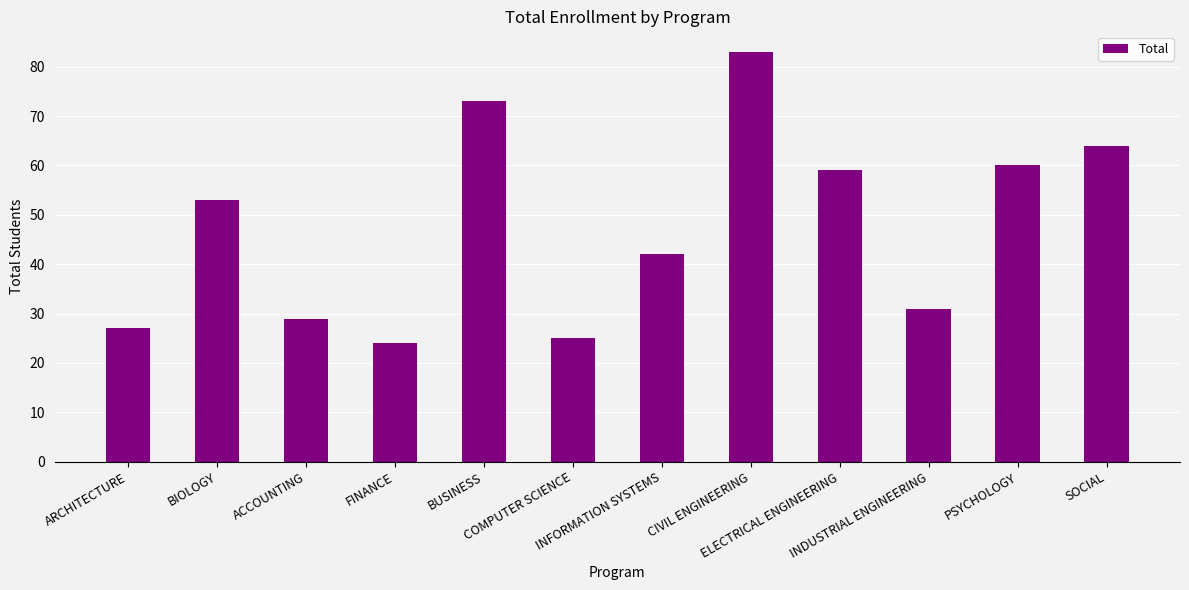

Reading left to right, transcribe all the data shown in this chart.

ARCHITECTURE=27	BIOLOGY=53	ACCOUNTING=29	FINANCE=24	BUSINESS=73	COMPUTER SCIENCE=25	INFORMATION SYSTEMS=42	CIVIL ENGINEERING=83	ELECTRICAL ENGINEERING=59	INDUSTRIAL ENGINEERING=31	PSYCHOLOGY=60	SOCIAL=64